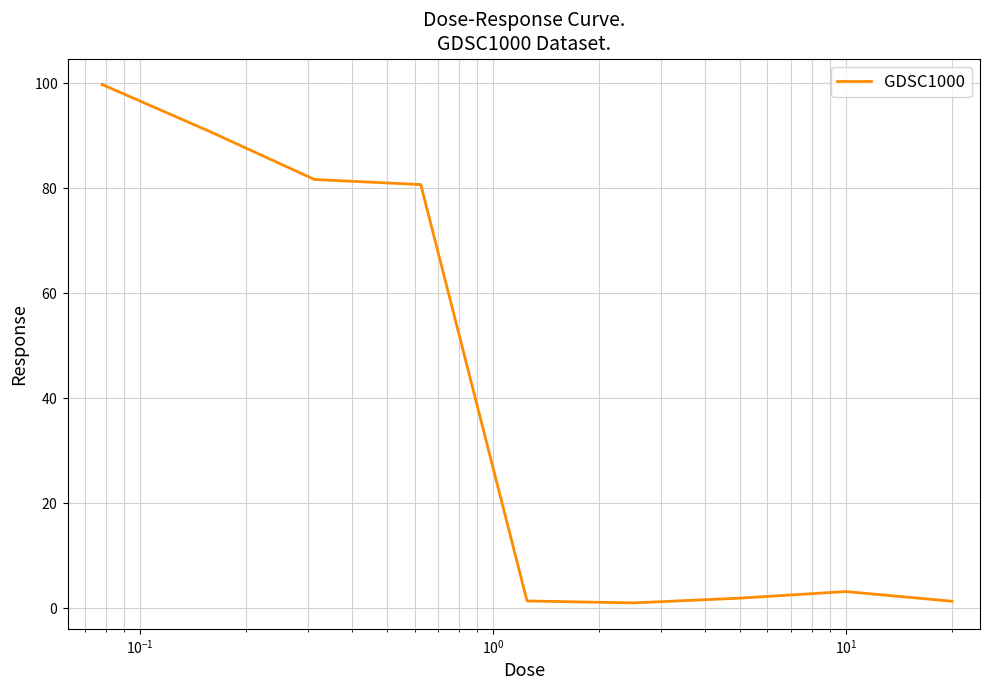

Is this an area chart (filled region under the line)?

No